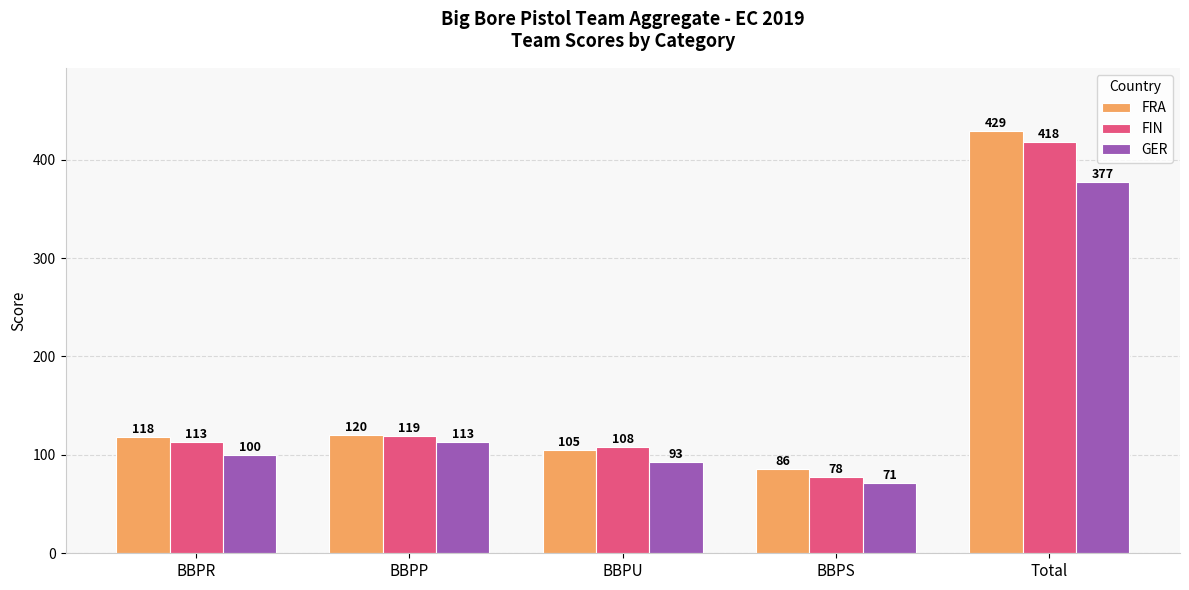

Which series changed the most between BBPR and BBPU?

FRA